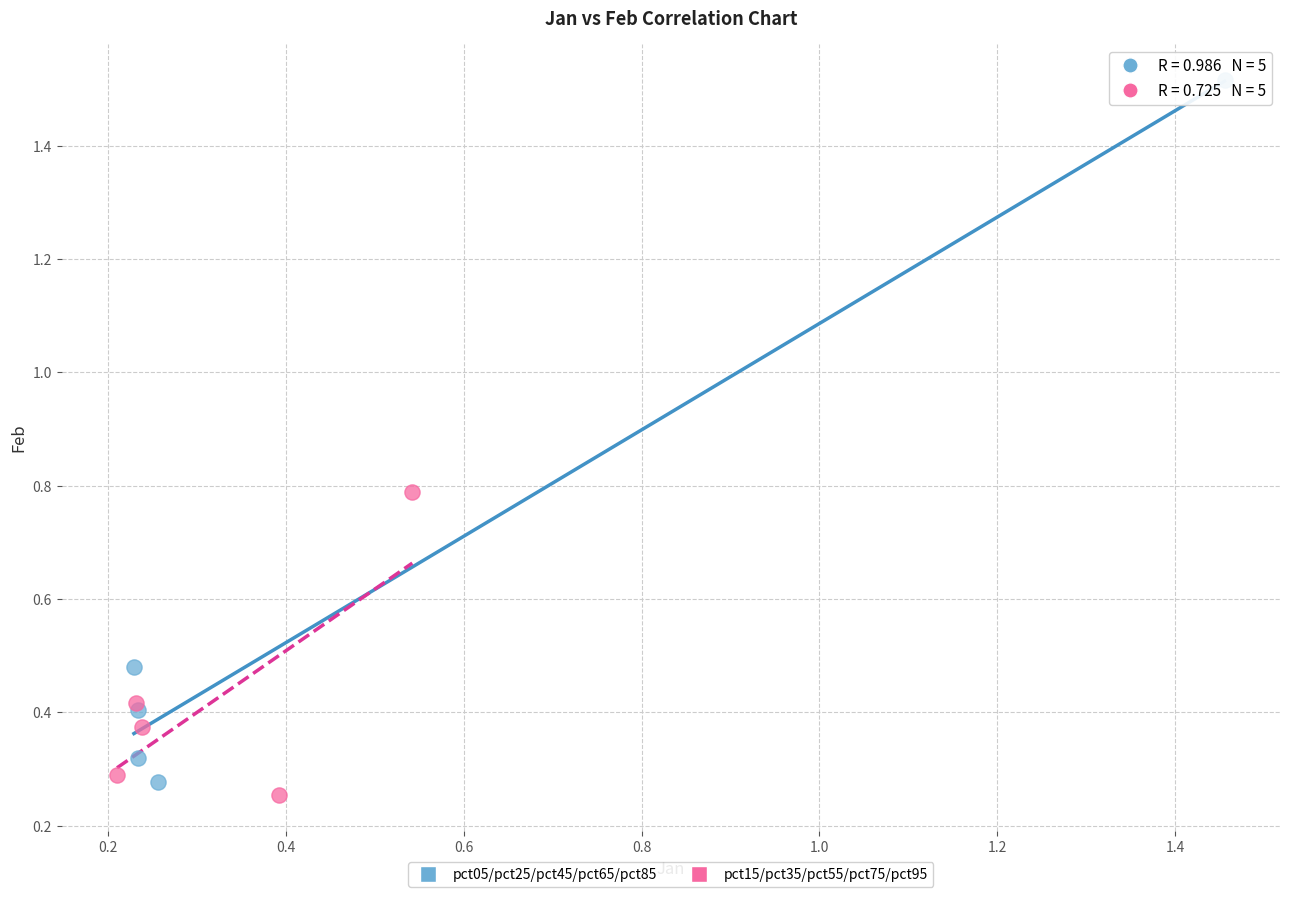

Which series reaches the minimum Y coordinate?

pct15/pct35/pct55/pct75/pct95